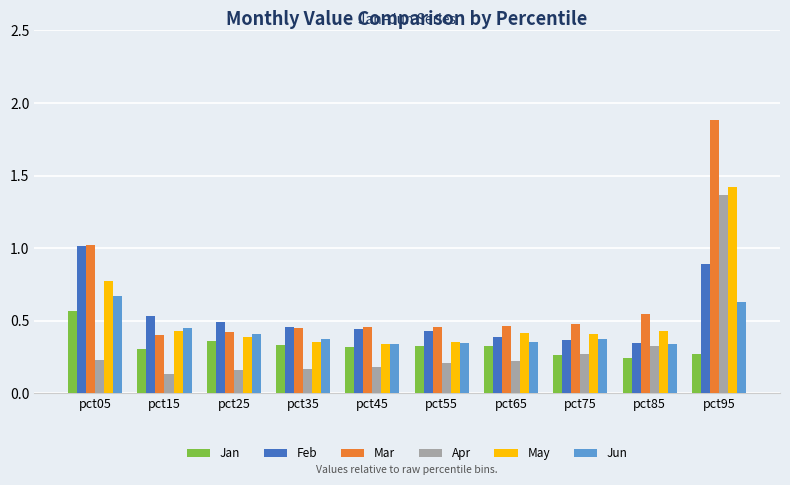

True or false: Mar has a value of 0.6 at pct55.

False